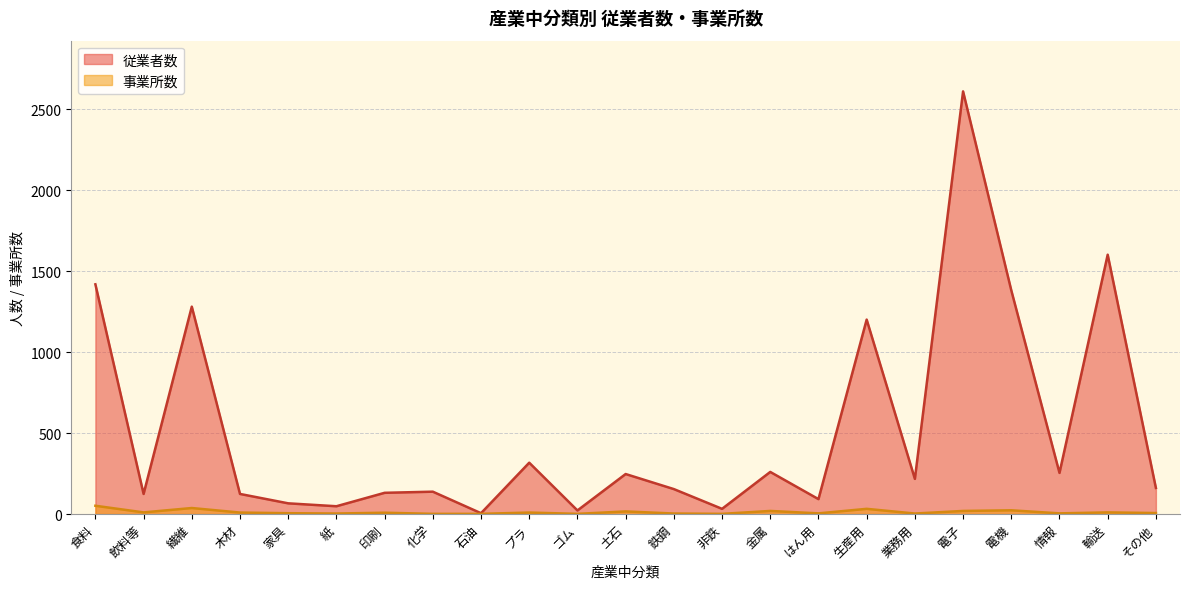

Read the 事業所数 value at 金属.

19